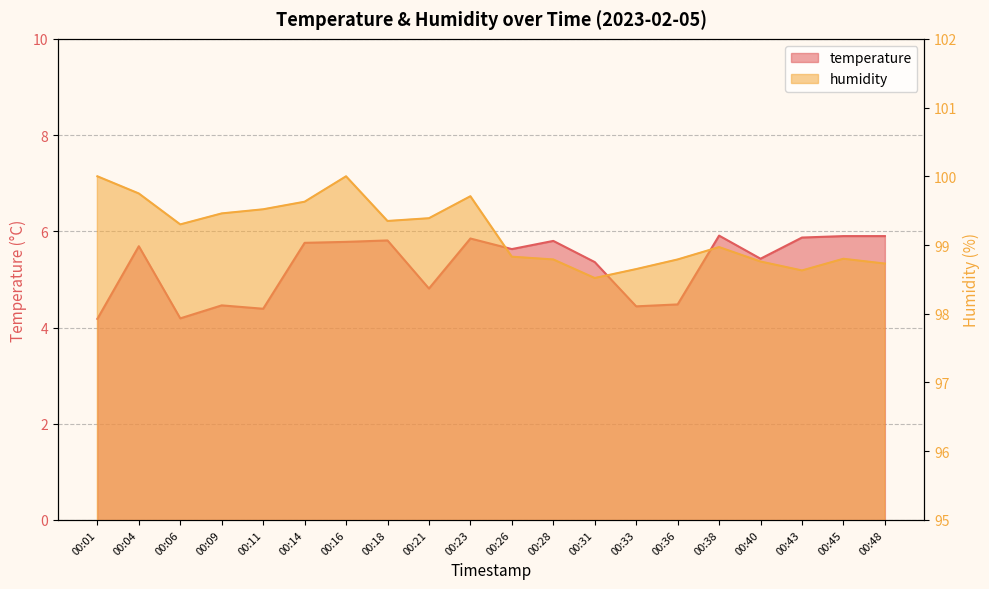

Where does the humidity series first go above 99?

00:01